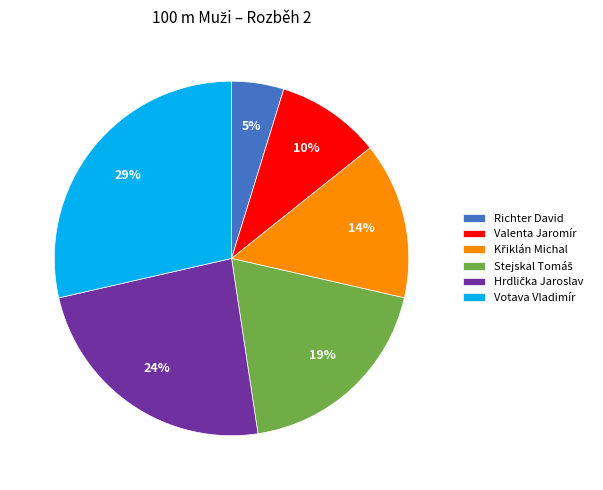

What is the ratio of the value at Valenta Jaromír to the value at Richter David?

2.0